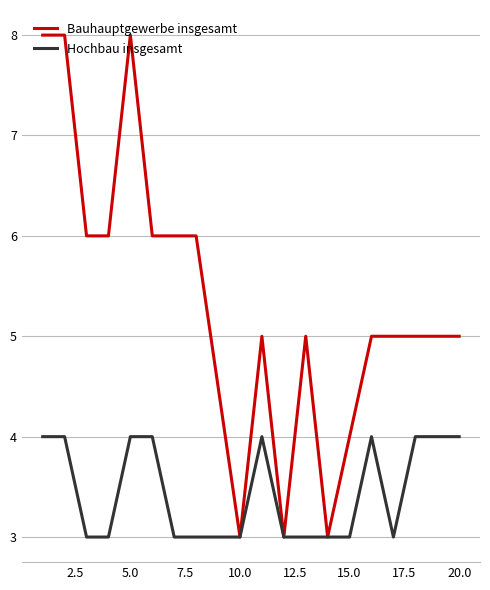

Which series has the largest range (max minus min)?

Bauhauptgewerbe insgesamt